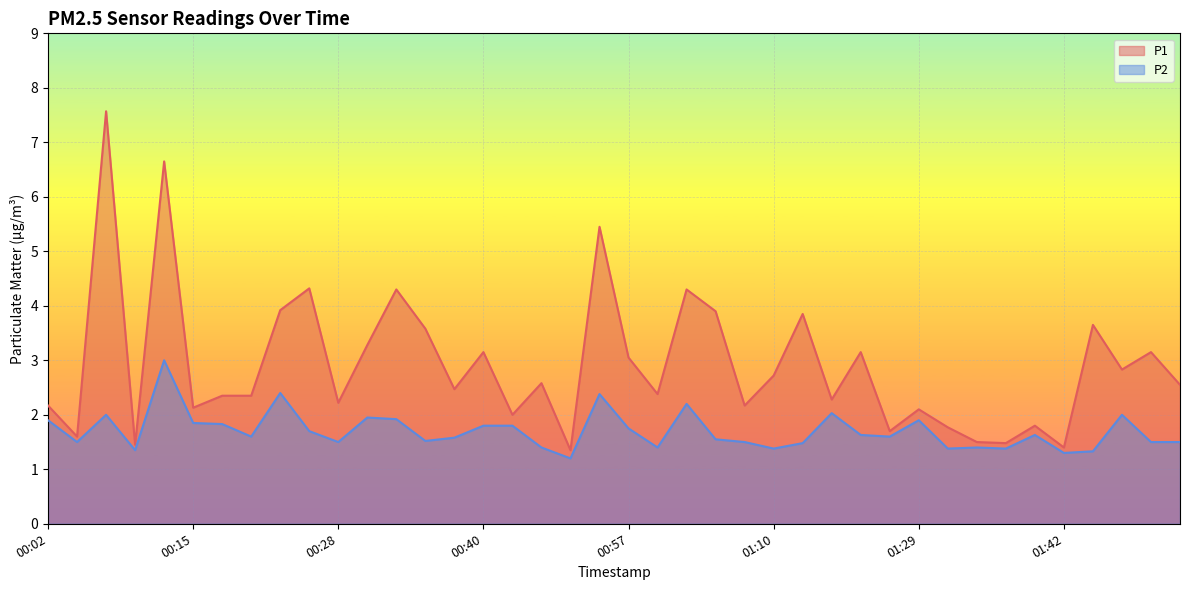

How many lines are shown in the chart?

2